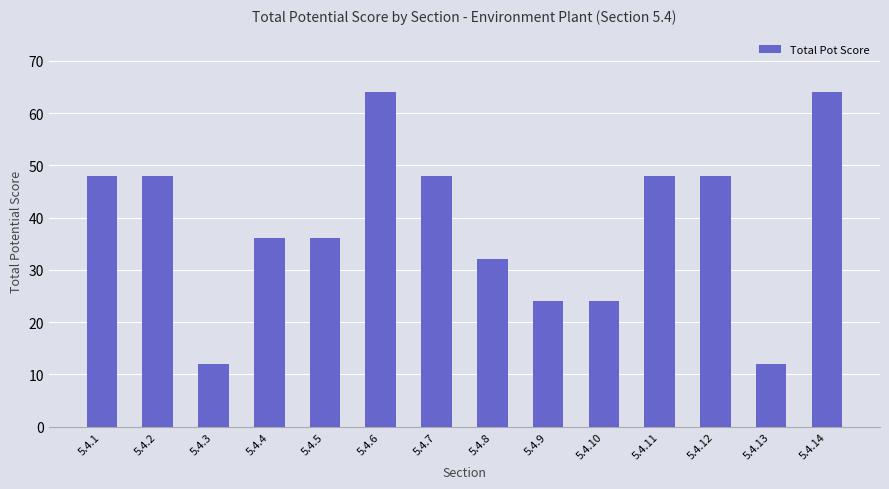

What is the difference between the second highest and second lowest values?

52